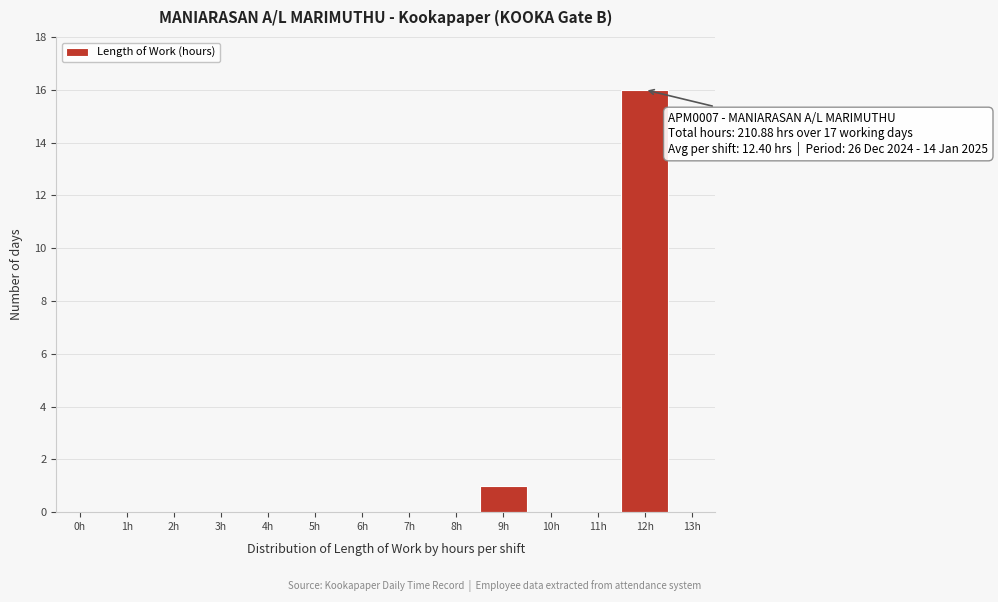

Reading left to right, transcribe all the data shown in this chart.

0h=0	1h=0	2h=0	3h=0	4h=0	5h=0	6h=0	7h=0	8h=0	9h=1	10h=0	11h=0	12h=16	13h=0